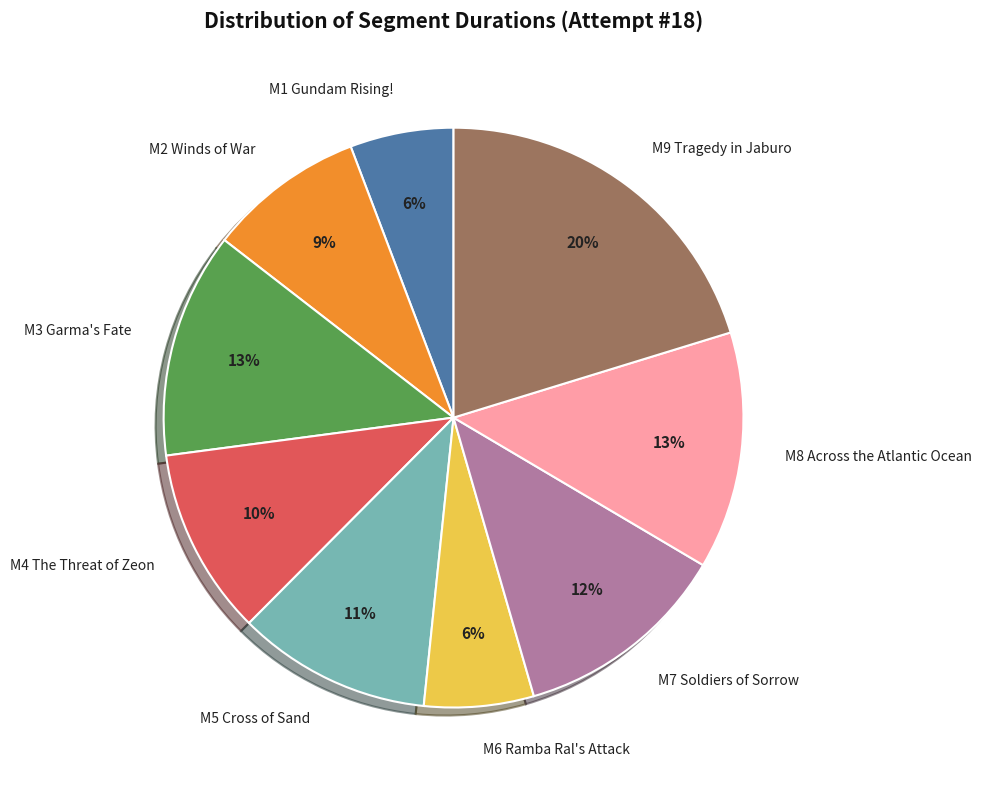

How many slices are in this pie chart?

9